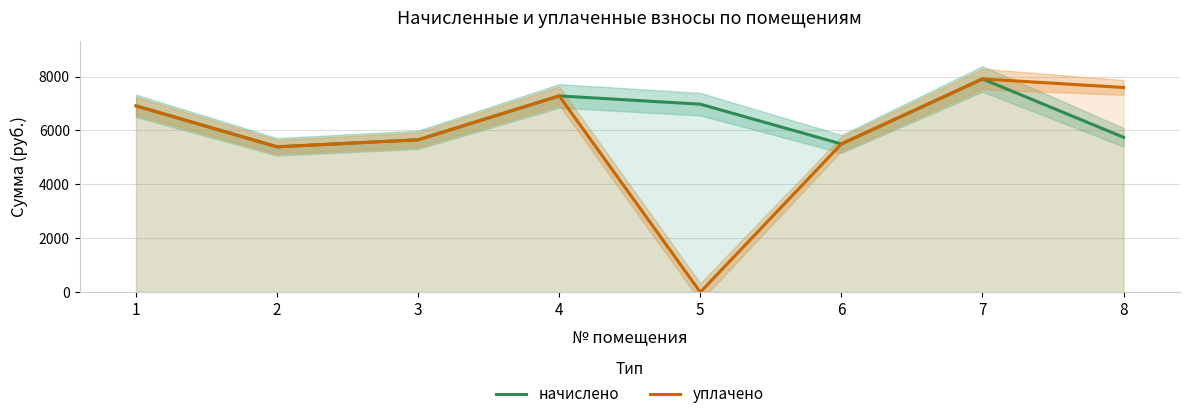

How many categories are shown in the chart?

8